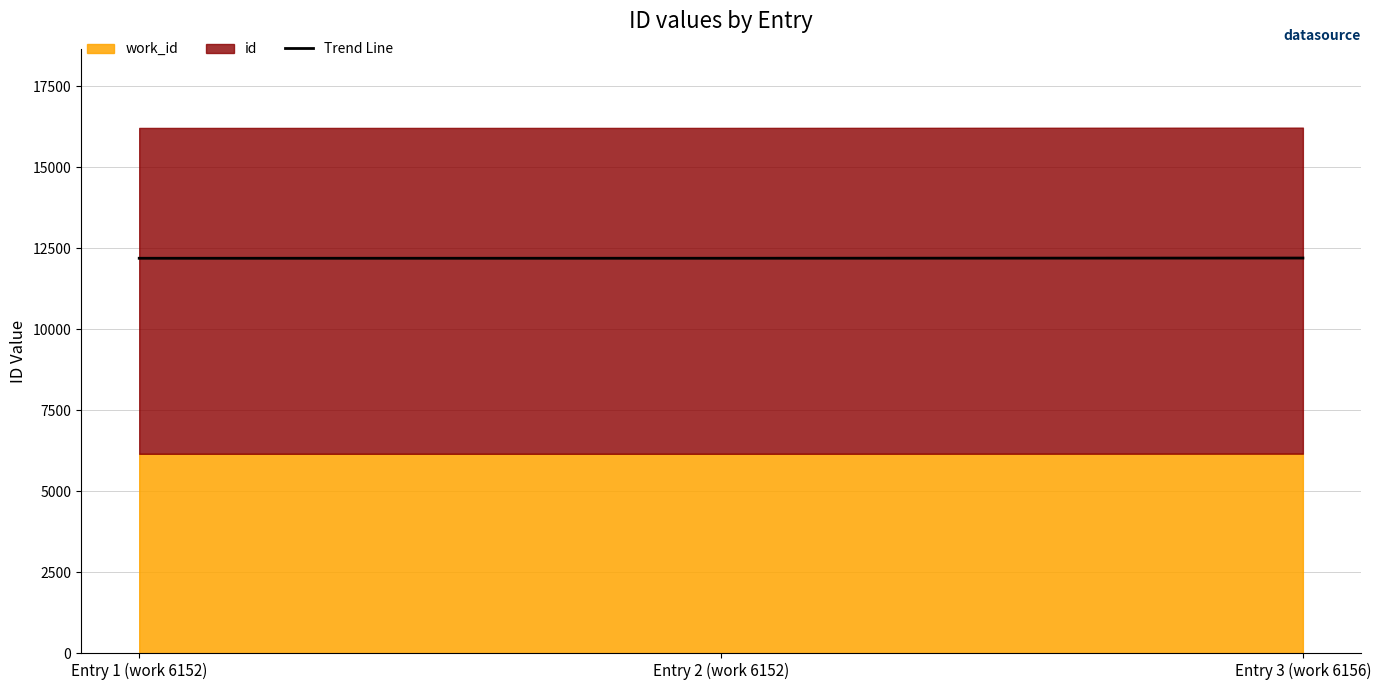

Is it true that Trend Line equals 16054.7 at Entry 3 (work 6156)?

False